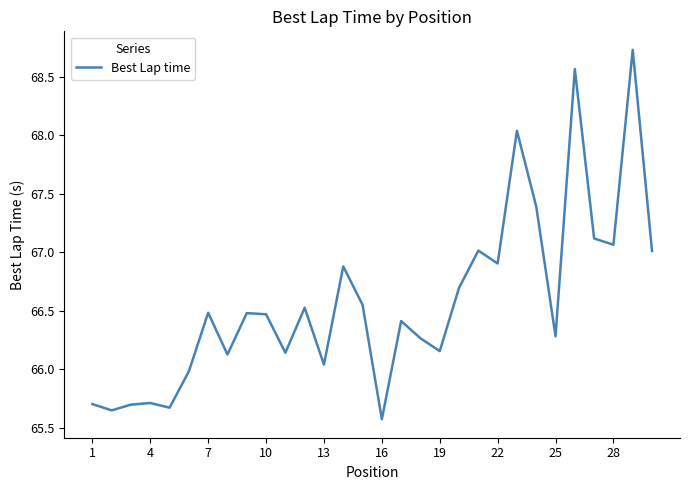

How many interior local peaks (higher than both neighbors) does the data have?

10